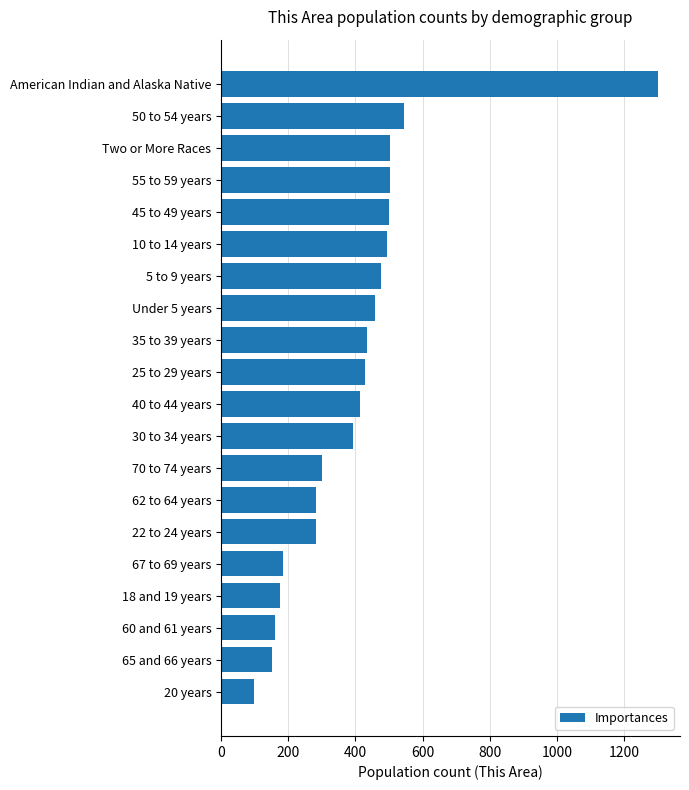

What is the difference between the second highest and second lowest values?

393